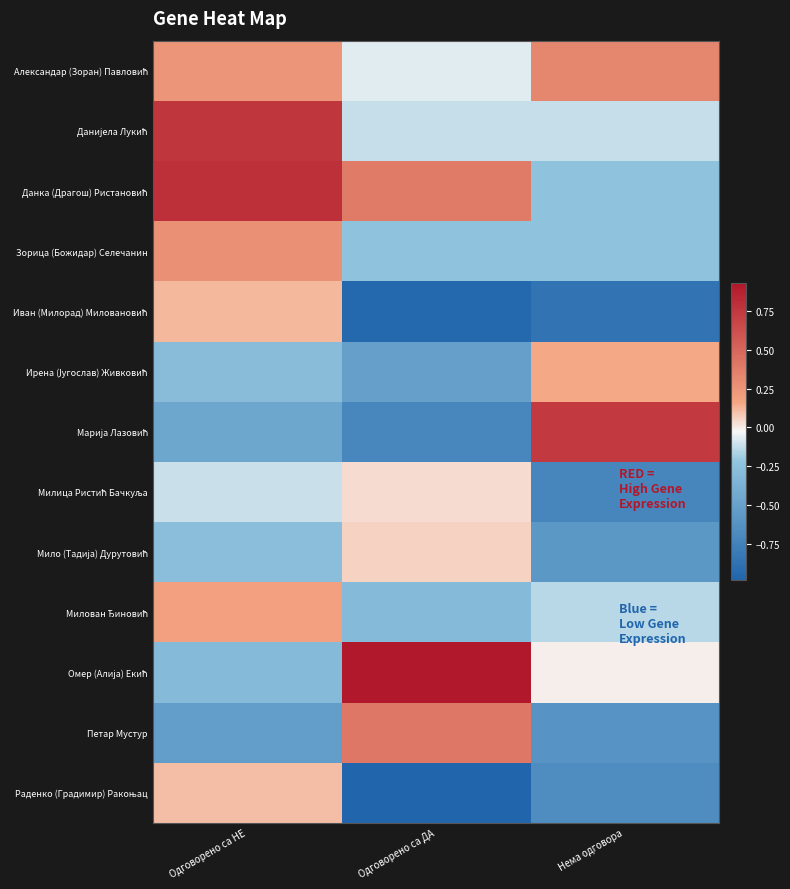

Between Одговорено са ДА and Нема одговора, which is larger?

Нема одговора